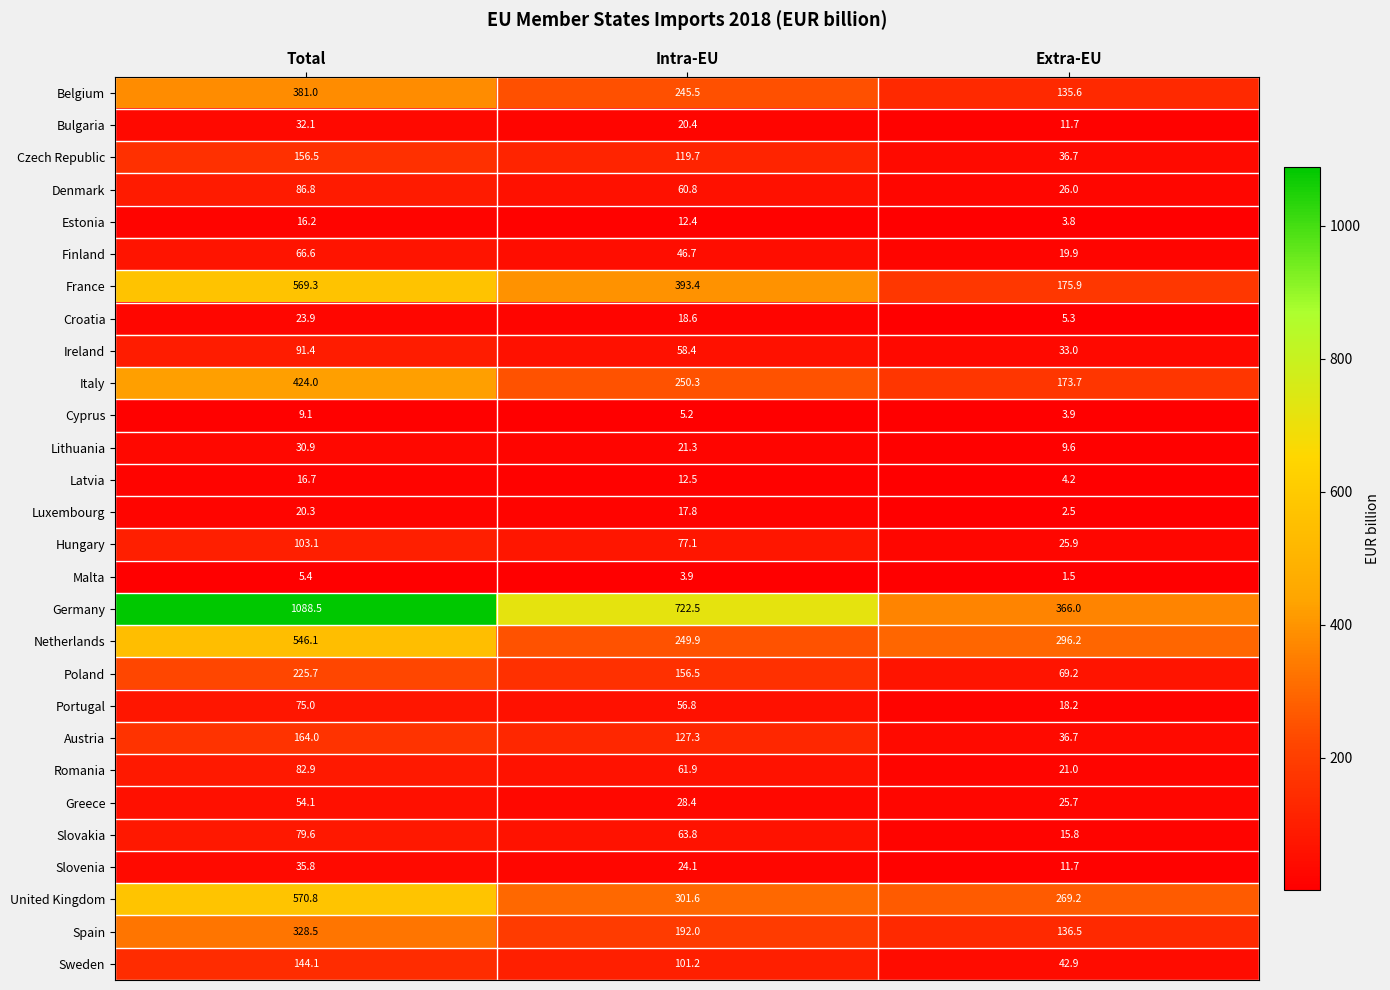

List the series in order of their peak value, lowest first.

Malta, Cyprus, Estonia, Latvia, Luxembourg, Croatia, Lithuania, Bulgaria, Slovenia, Greece, Finland, Portugal, Slovakia, Romania, Denmark, Ireland, Hungary, Sweden, Czech Republic, Austria, Poland, Spain, Belgium, Italy, Netherlands, France, United Kingdom, Germany